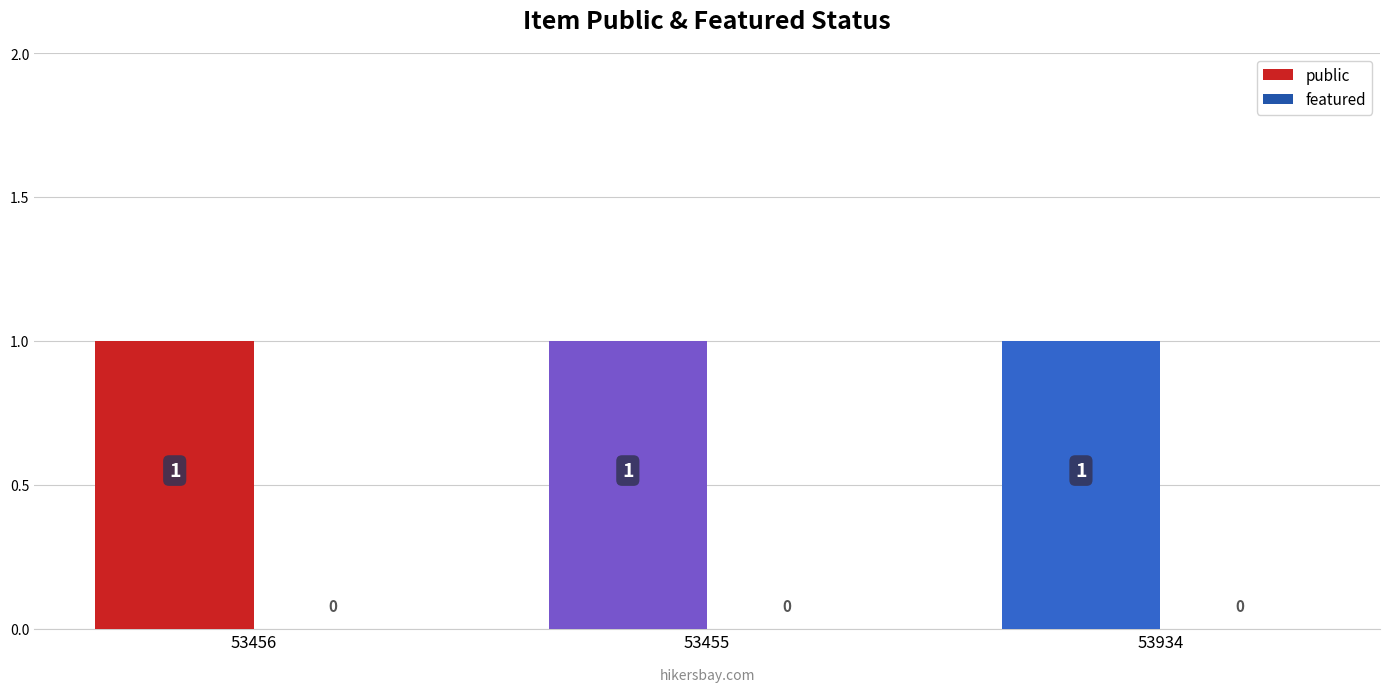

What is the total value across all series at 53934?

1